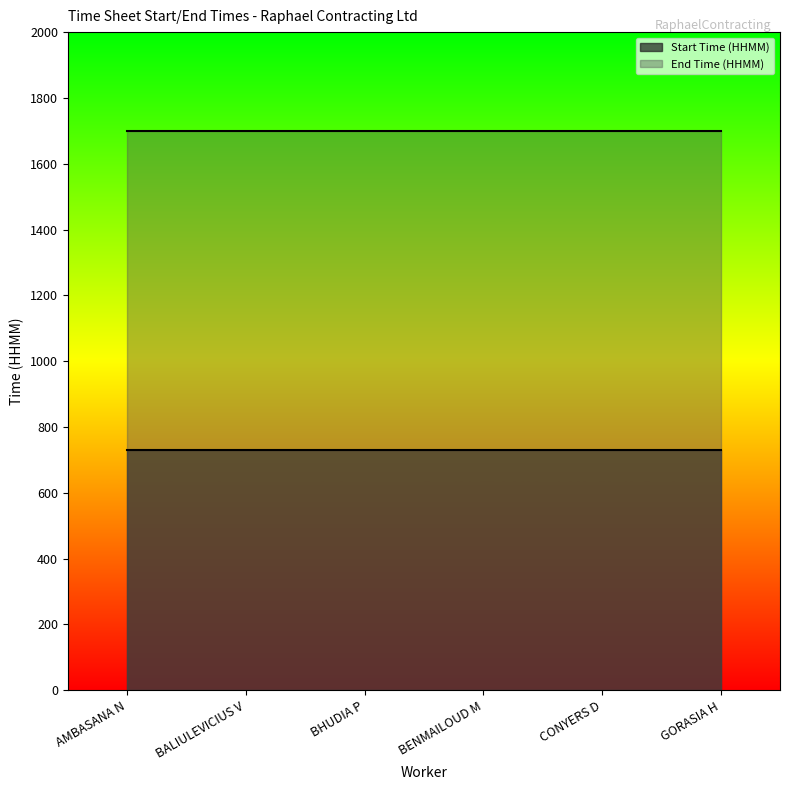

What value does the BHUDIA P series have at BENMAILOUD M?

1700